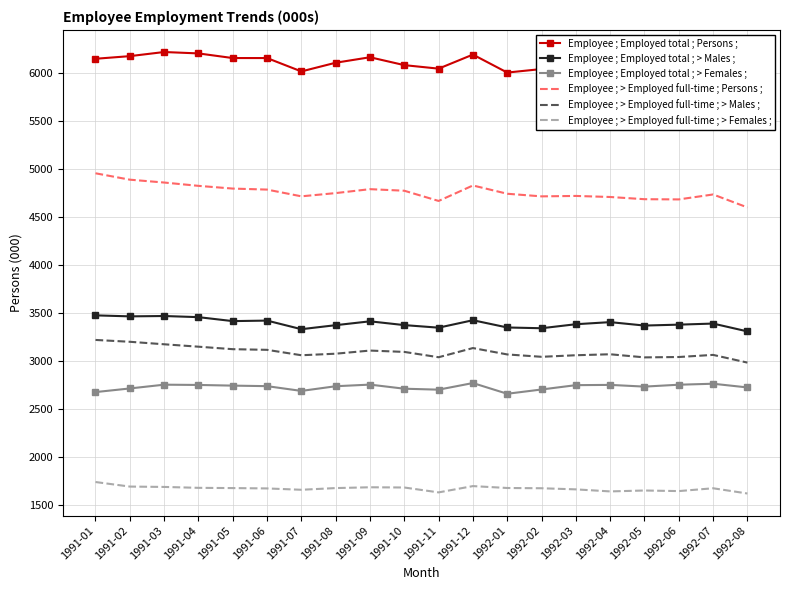

Which series has the largest range (max minus min)?

Employee ; > Employed full-time ; Persons ;